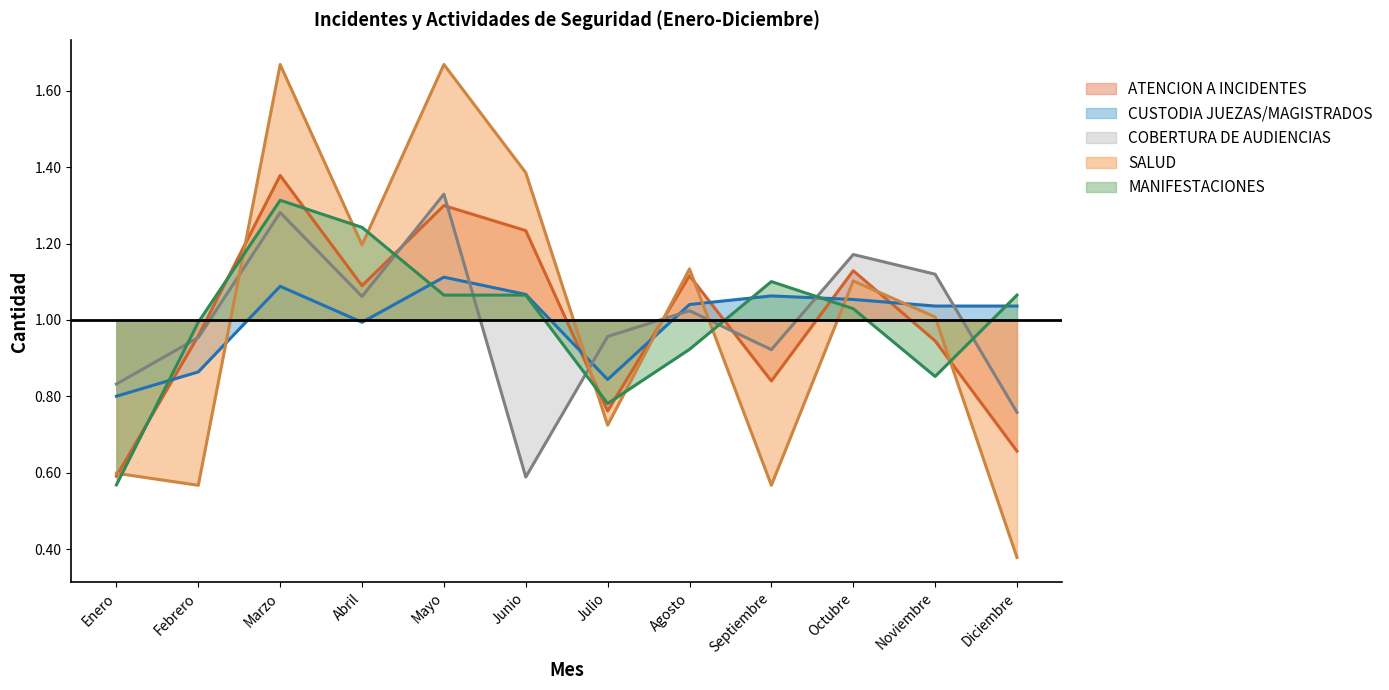

What is the value of the CUSTODIA JUEZAS/MAGISTRADOS point at the 7th from the left?

0.8